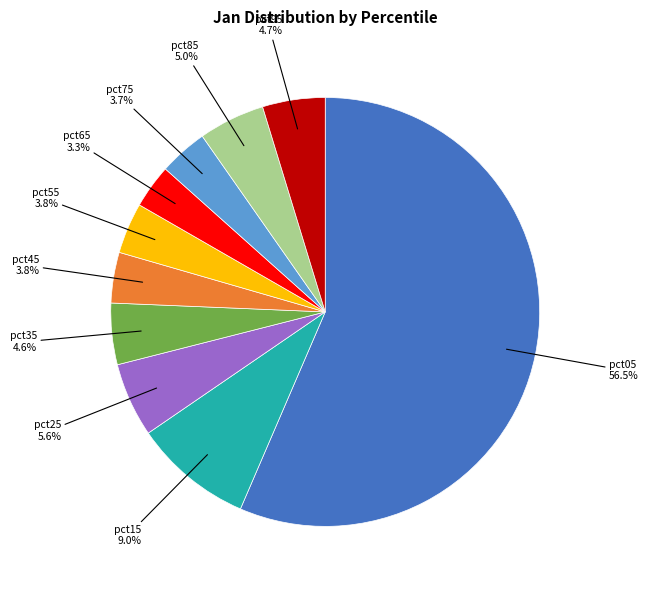

Does any single category account for the majority?

Yes